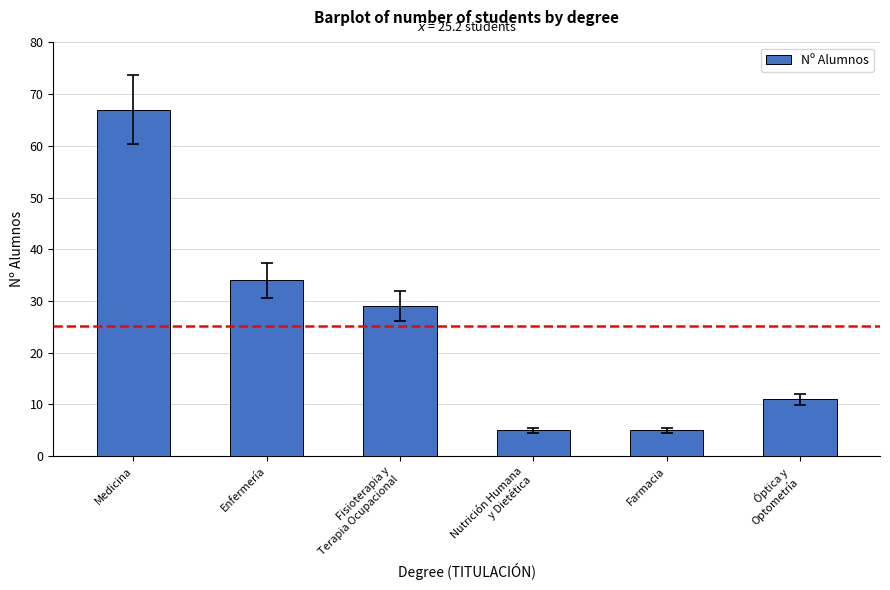

The chart shows a value of 67 at Medicina. True or false?

True